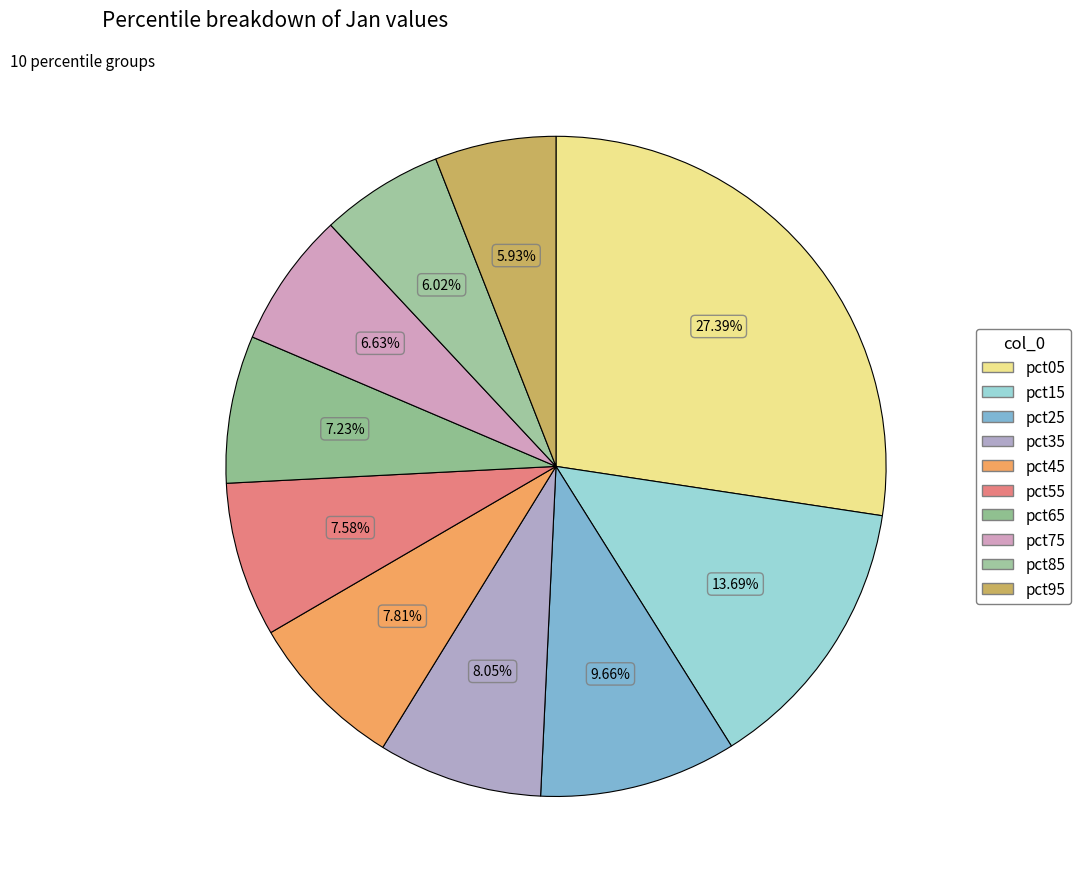

Rank the categories by value from highest to lowest.

pct05, pct15, pct25, pct35, pct45, pct55, pct65, pct75, pct85, pct95